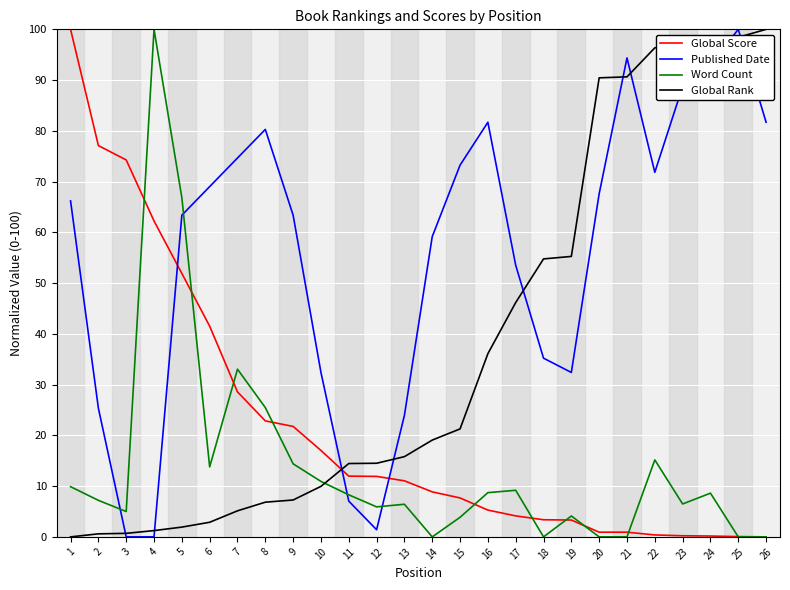

Rank the series by their average value, from highest to lowest.

Published Date, Global Rank, Global Score, Word Count